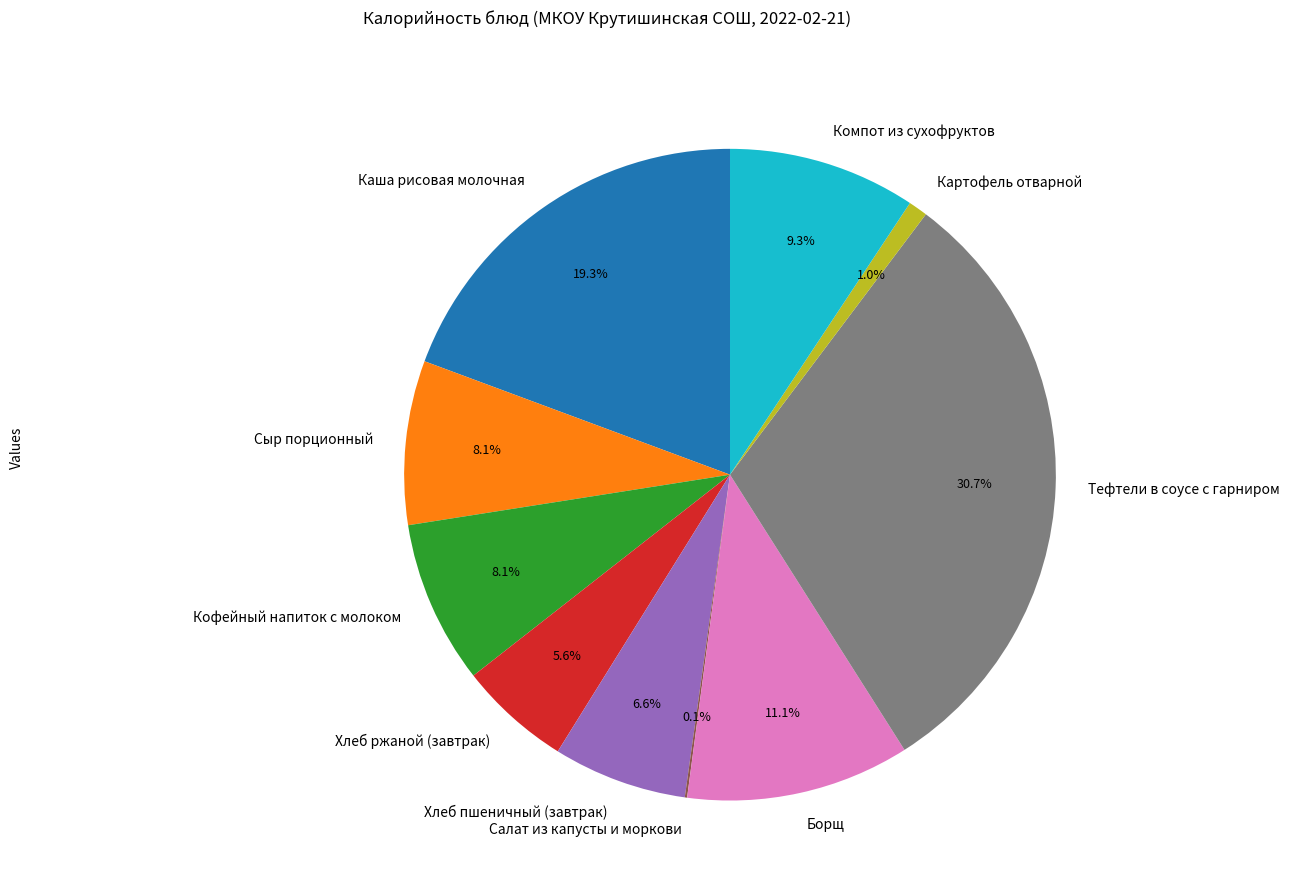

To the nearest percent, what is the combined percentage of Борщ and Картофель отварной?

12%